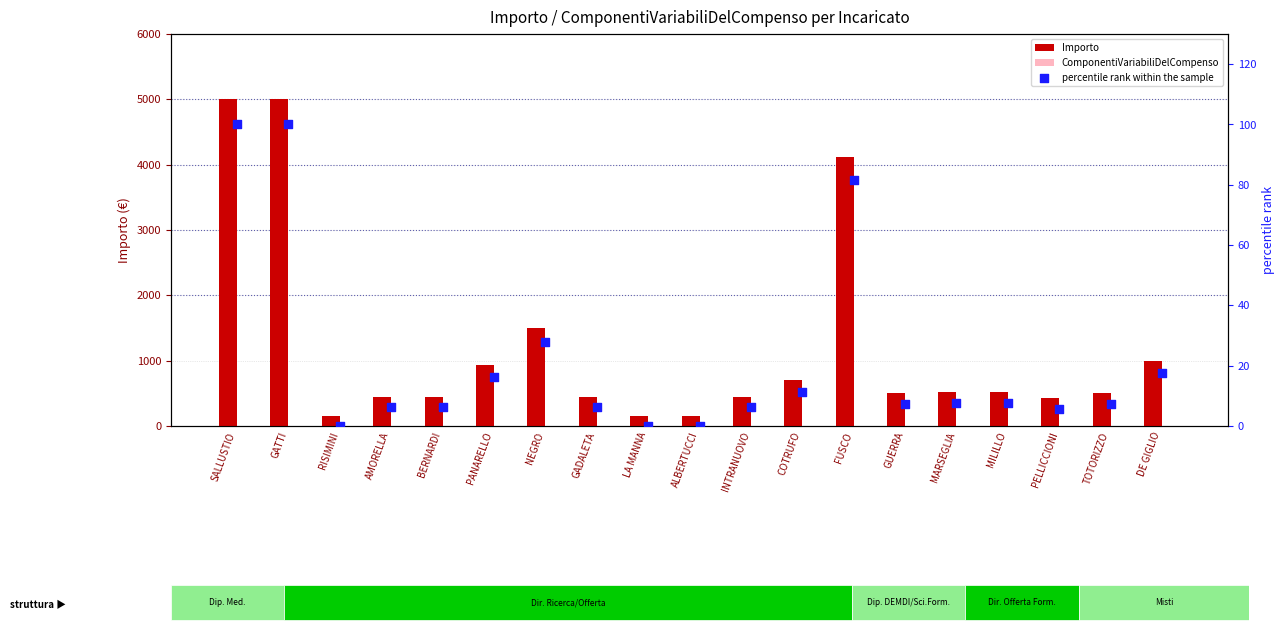

Which series has the largest total across all categories?

Importo